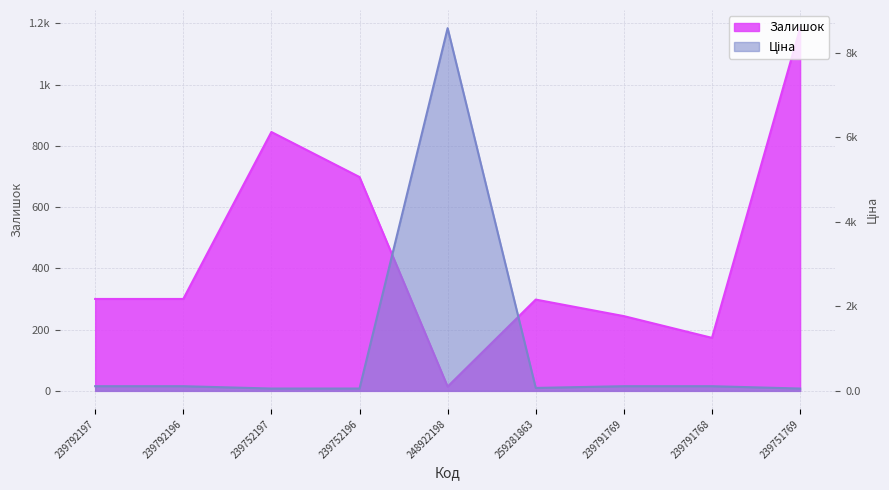

Which series has the largest range (max minus min)?

Ціна